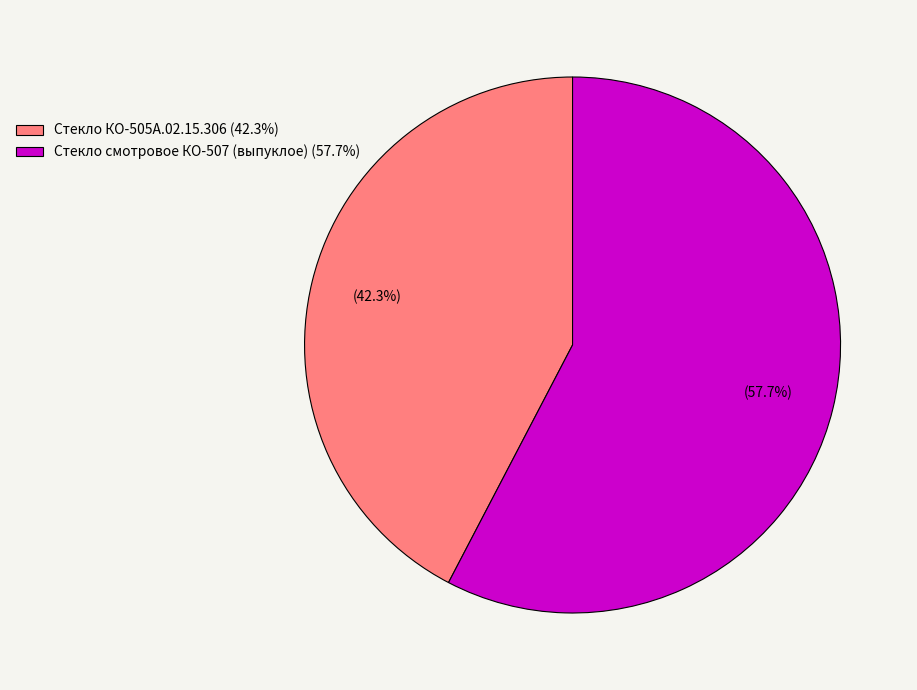

To the nearest percent, what is the combined percentage of Стекло смотровое КО-507 (выпуклое) and Стекло КО-505А.02.15.306?

100%